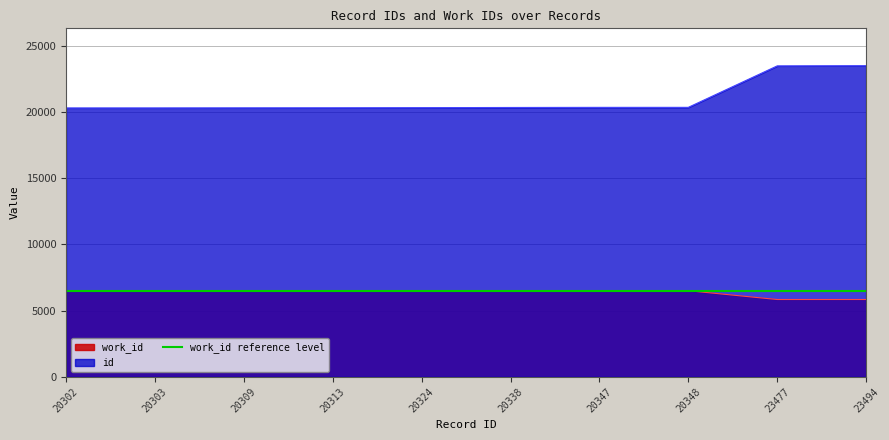

Reading left to right, list all the values displayed in this chart.

work_id: 6506	6506	6506	6506	6506	6506	6506	6506	5841	5841
id: 20302	20303	20309	20313	20324	20338	20347	20348	23477	23494